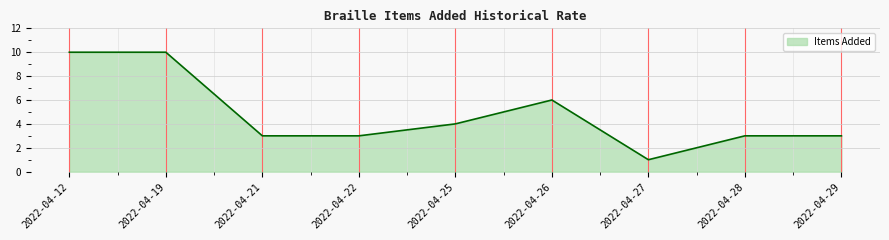

Approximately how many times larger is the value at 2022-04-21 compared to 2022-04-29?

1.0